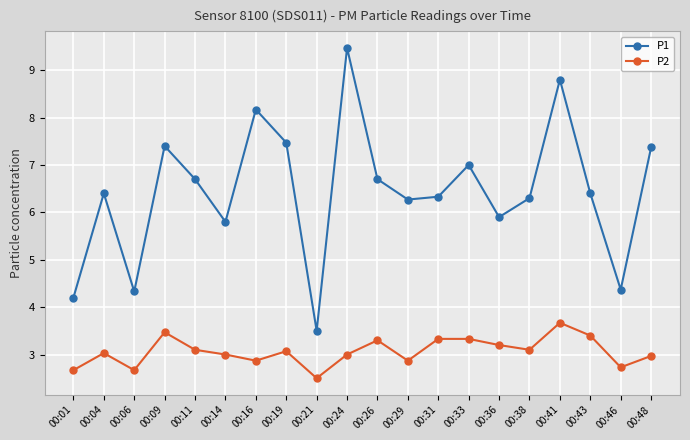

Is it true that P1 equals 11.9 at 00:26?

False